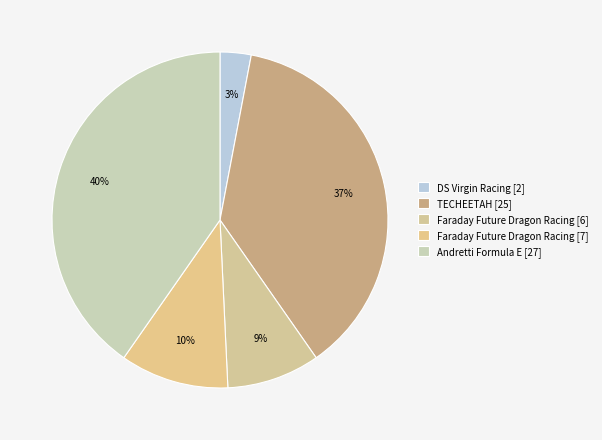

The DS Virgin Racing [2] slice represents 3% of the pie. True or false?

True